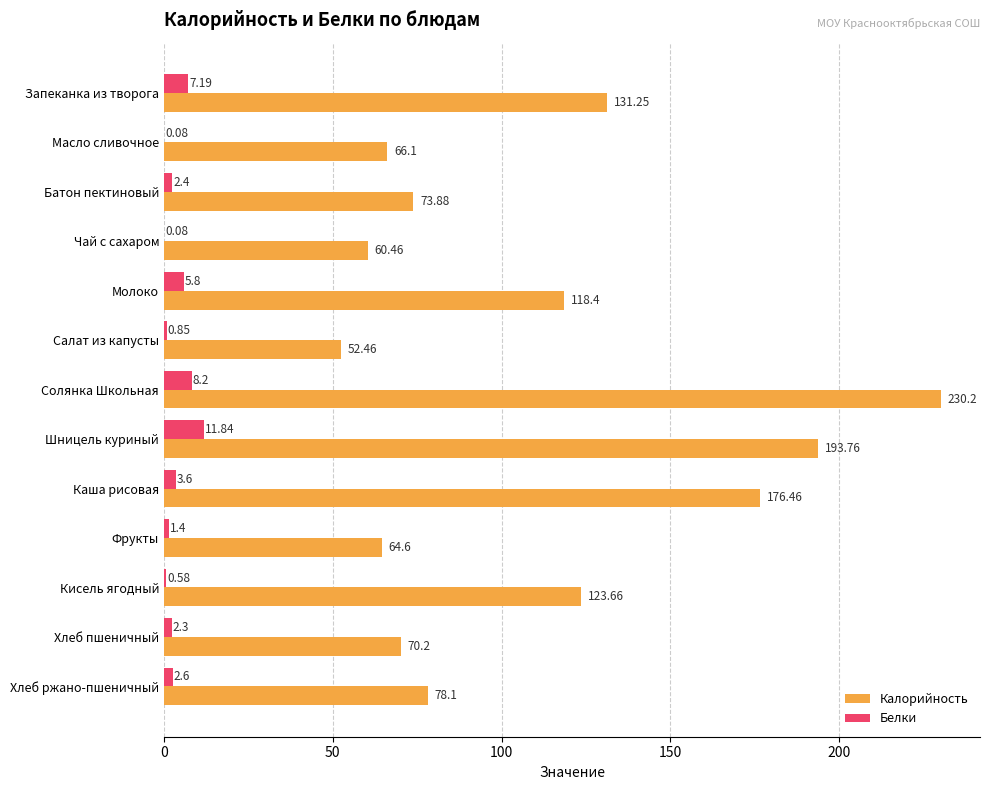

Where is Калорийность nearest to the value 141?

Запеканка из творога